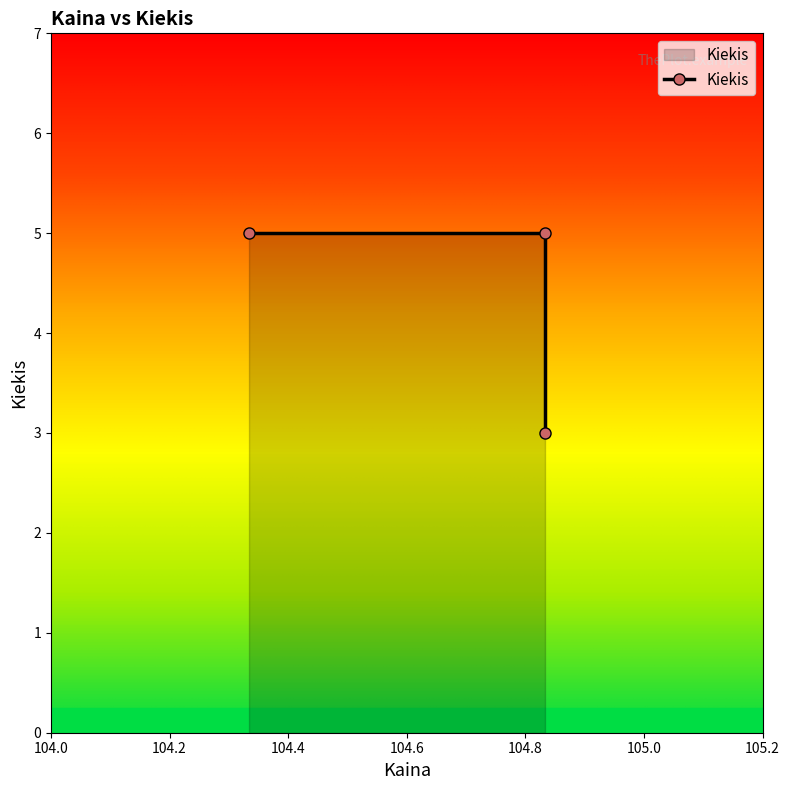

Reading right to left, transcribe all the data shown in this chart.

3	5	5